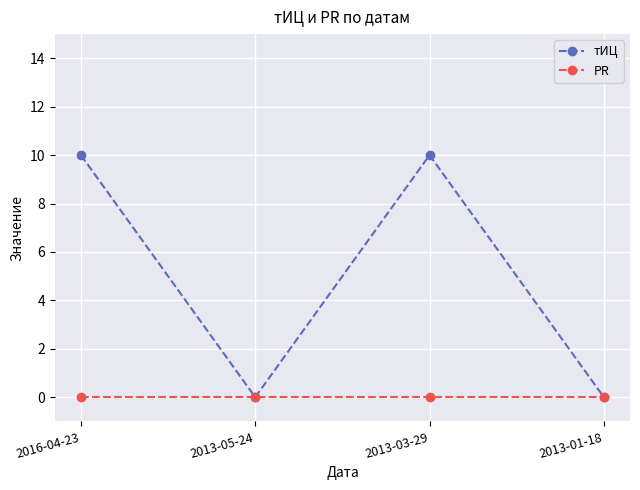

How many data points does each series have?

4